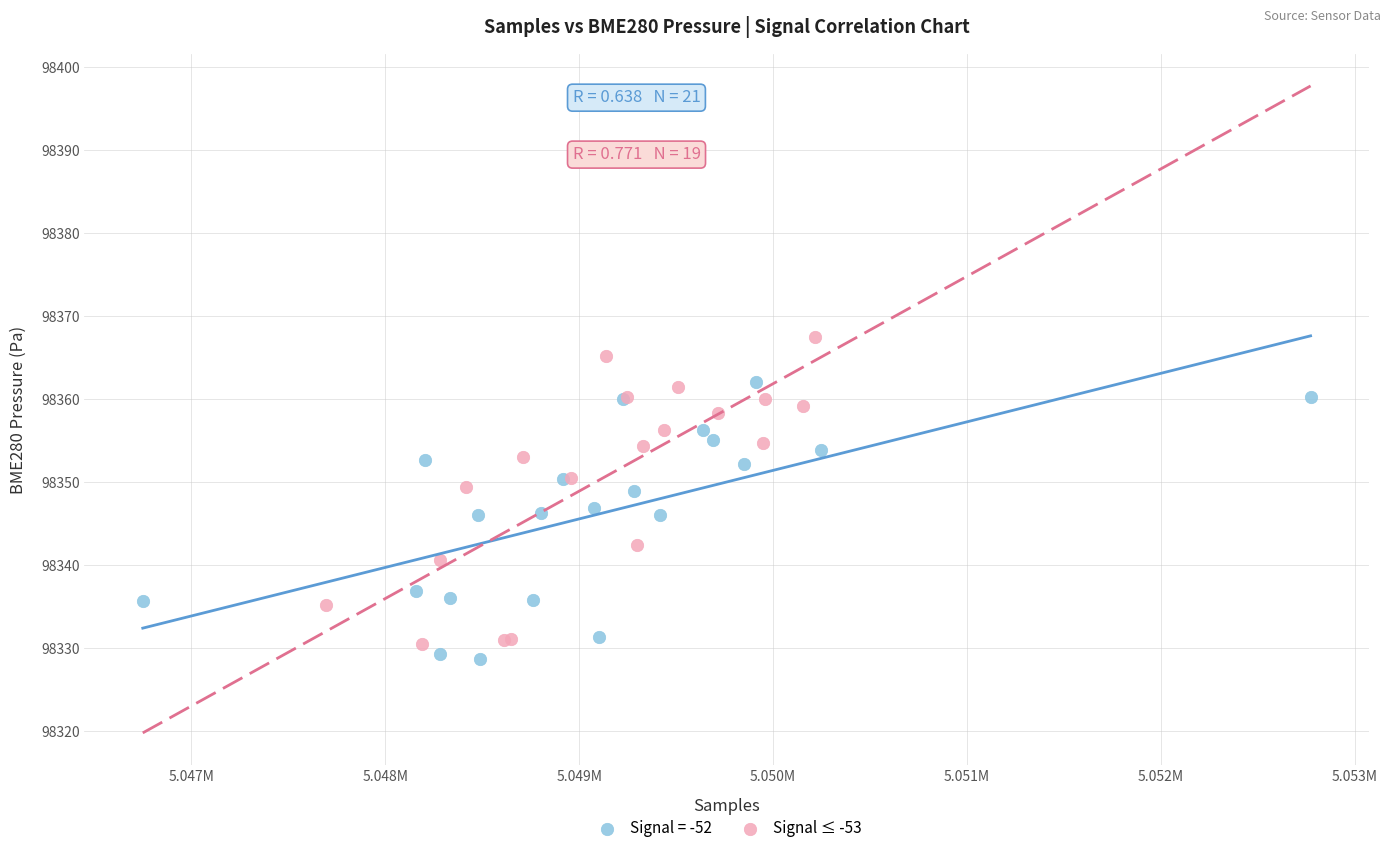

Which series contains the highest Y value?

Signal ≤ -53